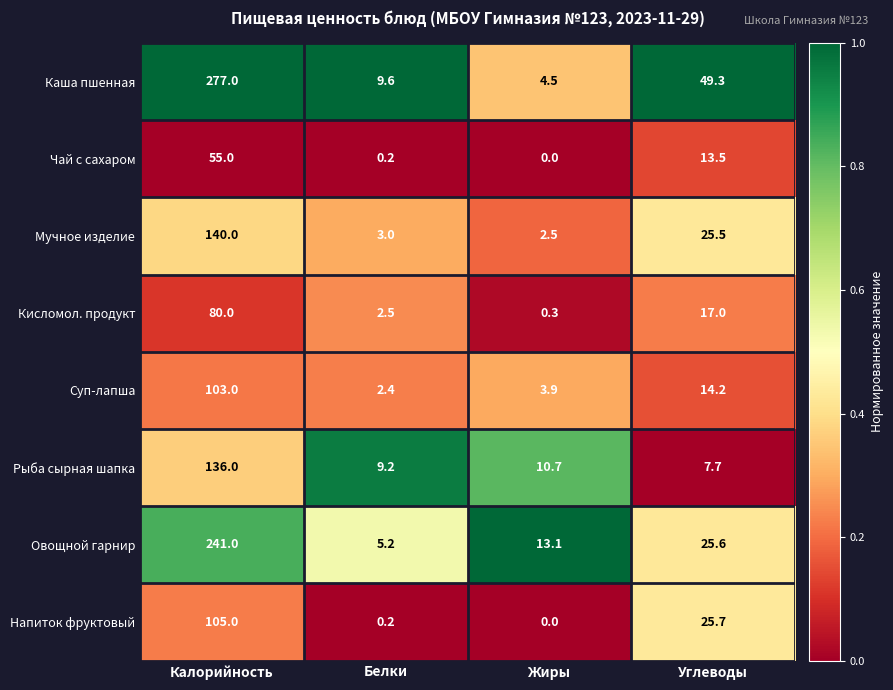

Which series has the largest range (max minus min)?

Каша пшенная